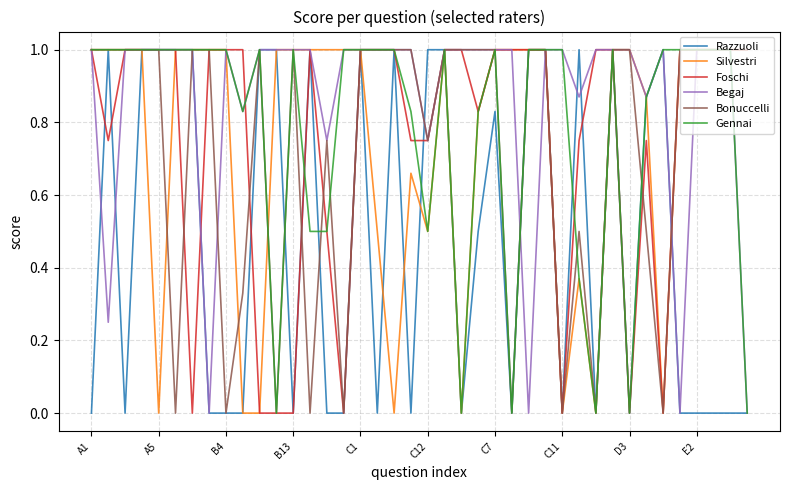

What is the greatest value displayed?

1.0